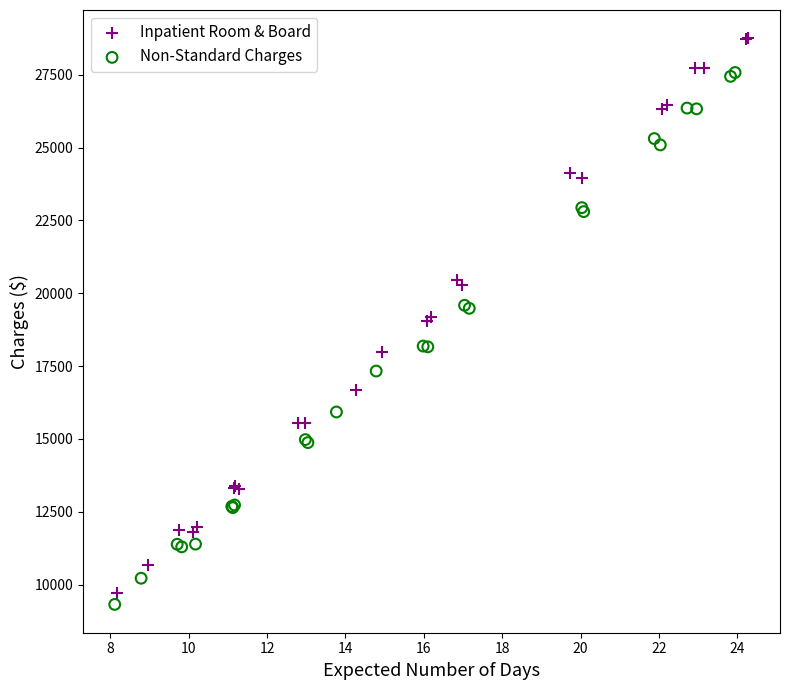

Which series has the widest spread of Y values?

Inpatient Room & Board